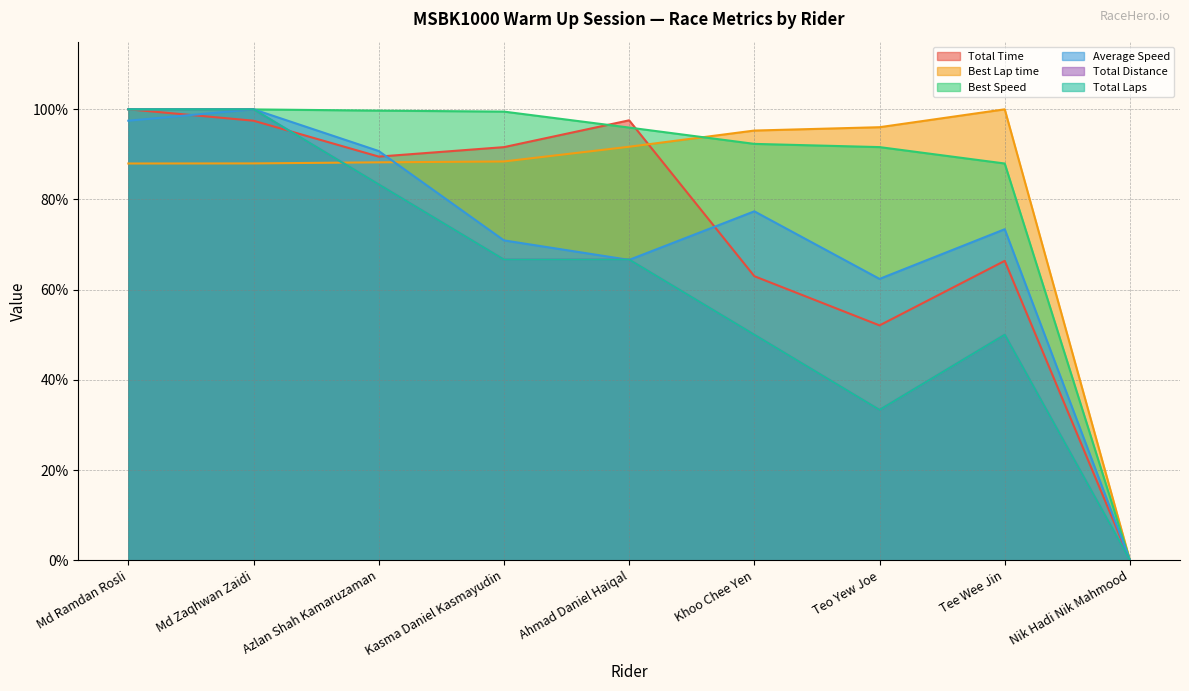

Where does the Average Speed series first go above 73?

Md Ramdan Rosli